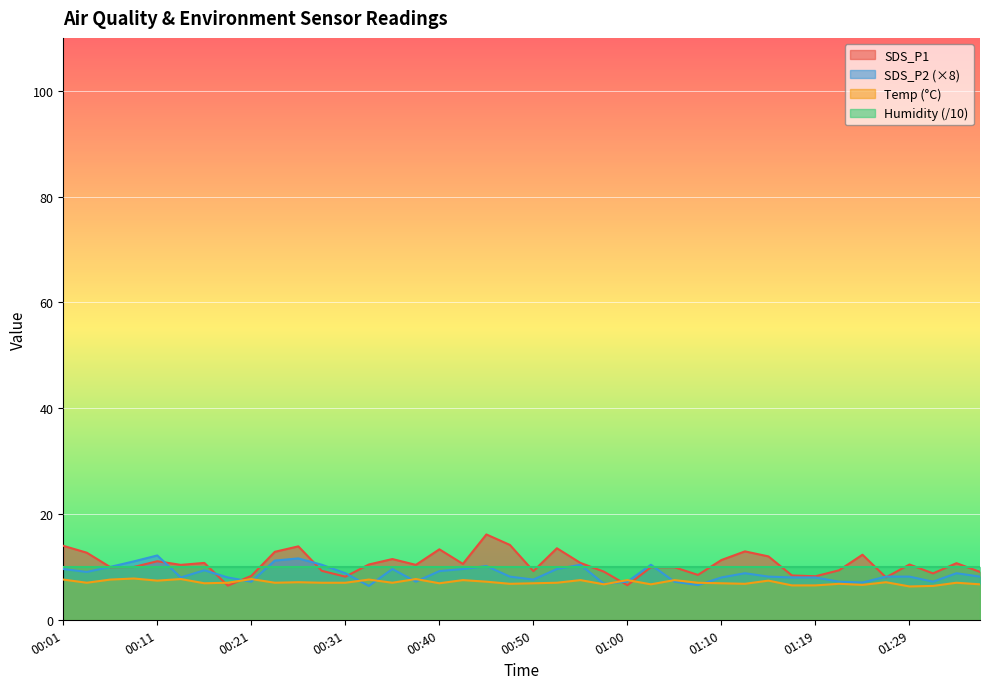

Which series has the largest total across all categories?

SDS_P1